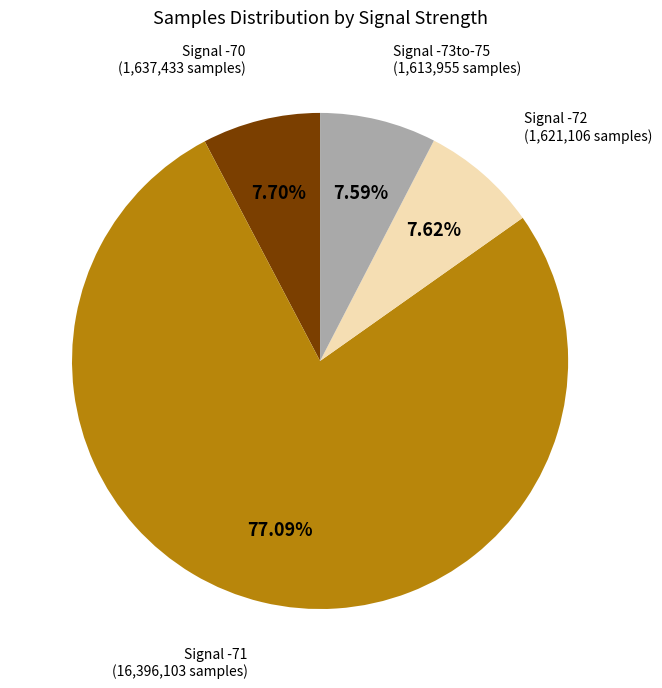

How many slices are in this pie chart?

4